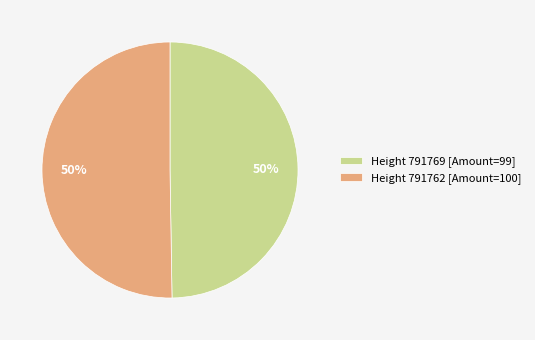

Count the number of slices in the pie.

2